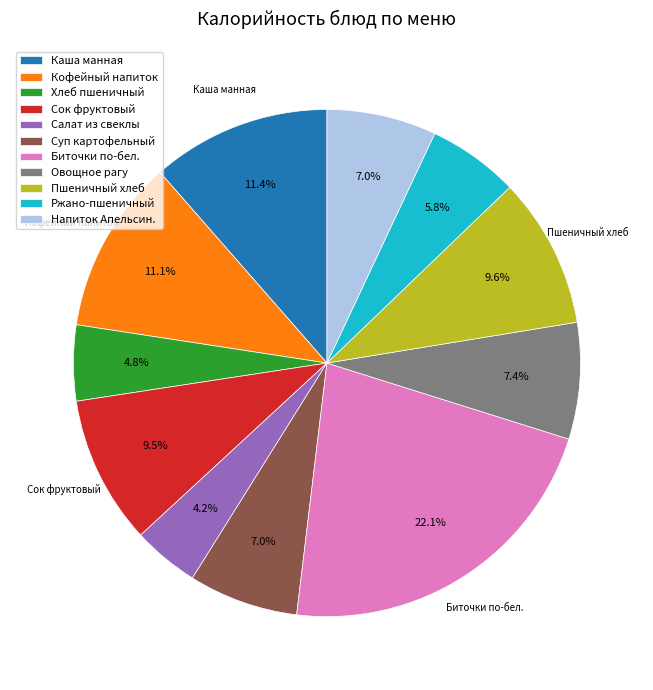

Between Хлеб пшеничный and Кофейный напиток, which is larger?

Кофейный напиток